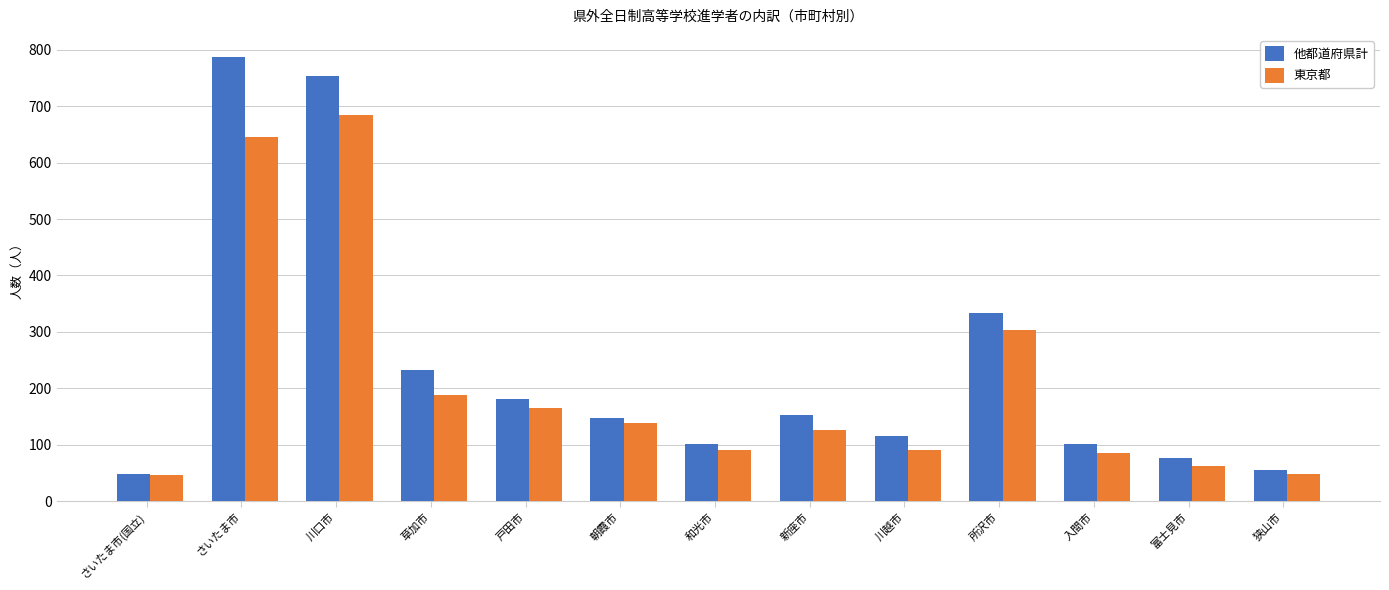

How many series are shown in this chart?

2